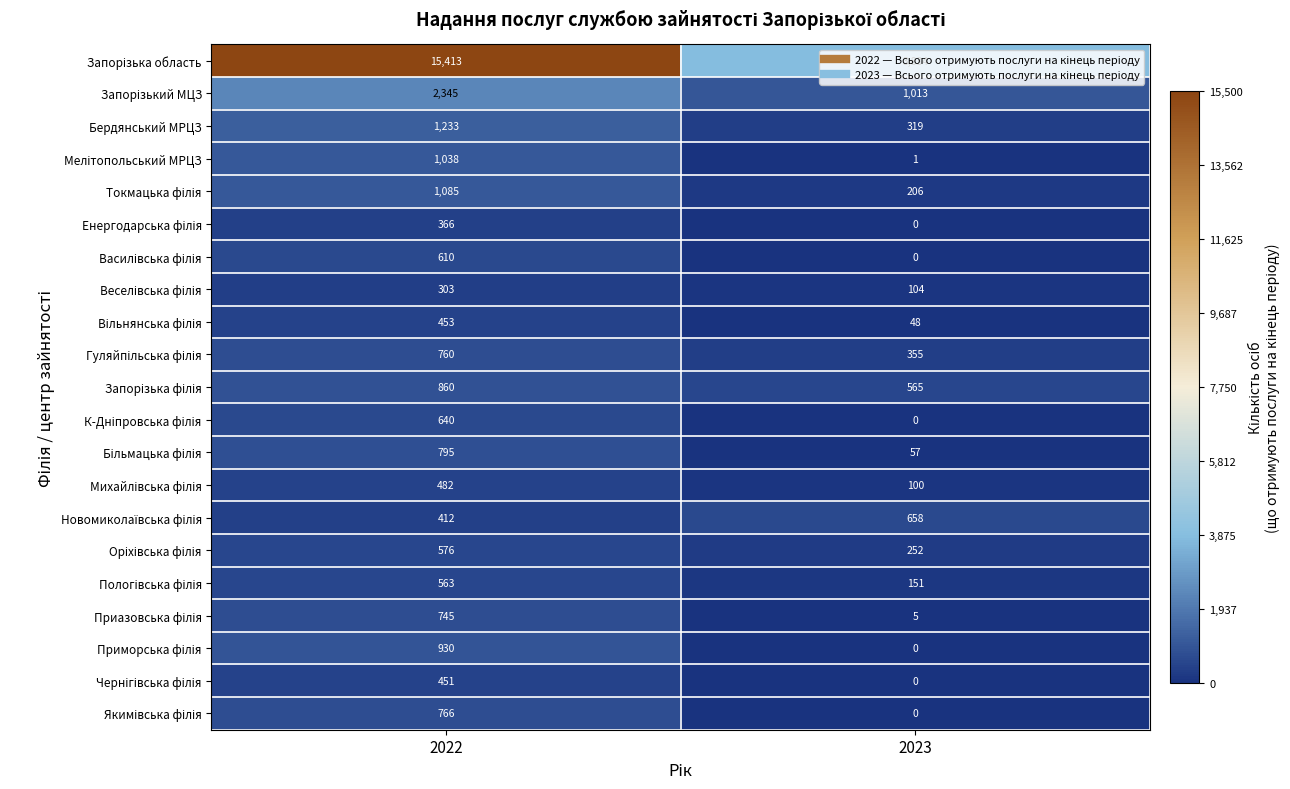

Which label corresponds to the largest value in the chart?

2022